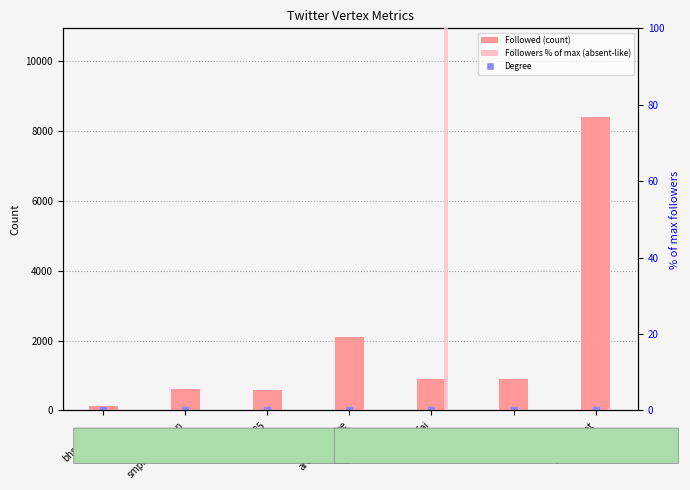

Which series has the largest Y range (max minus min)?

Followed